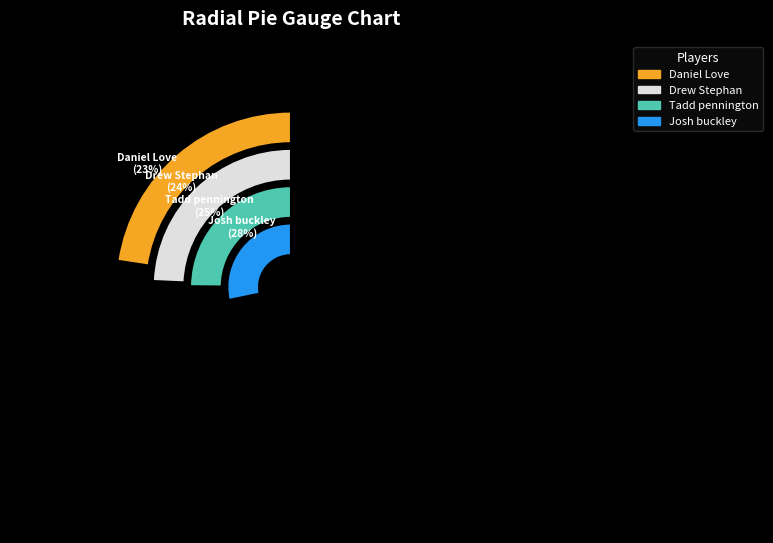

To the nearest percent, what is the difference between the Drew Stephan & Steve and Josh buckley & Sarah Pennington slice percentages?

4%